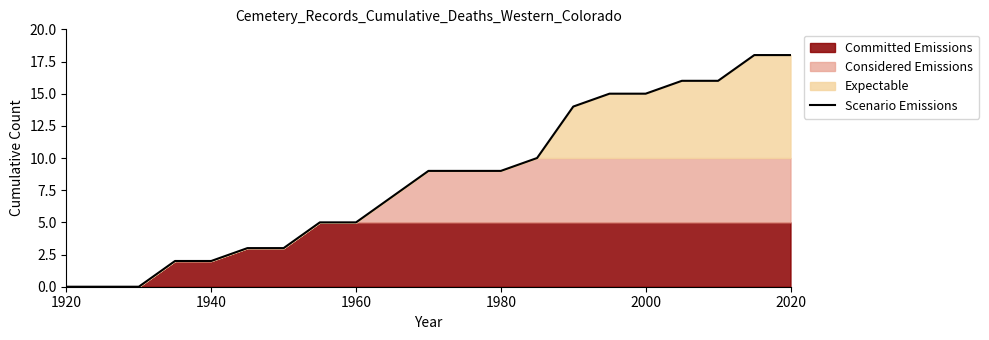

True or false: there are more than 2 points higher than both neighbors.

False